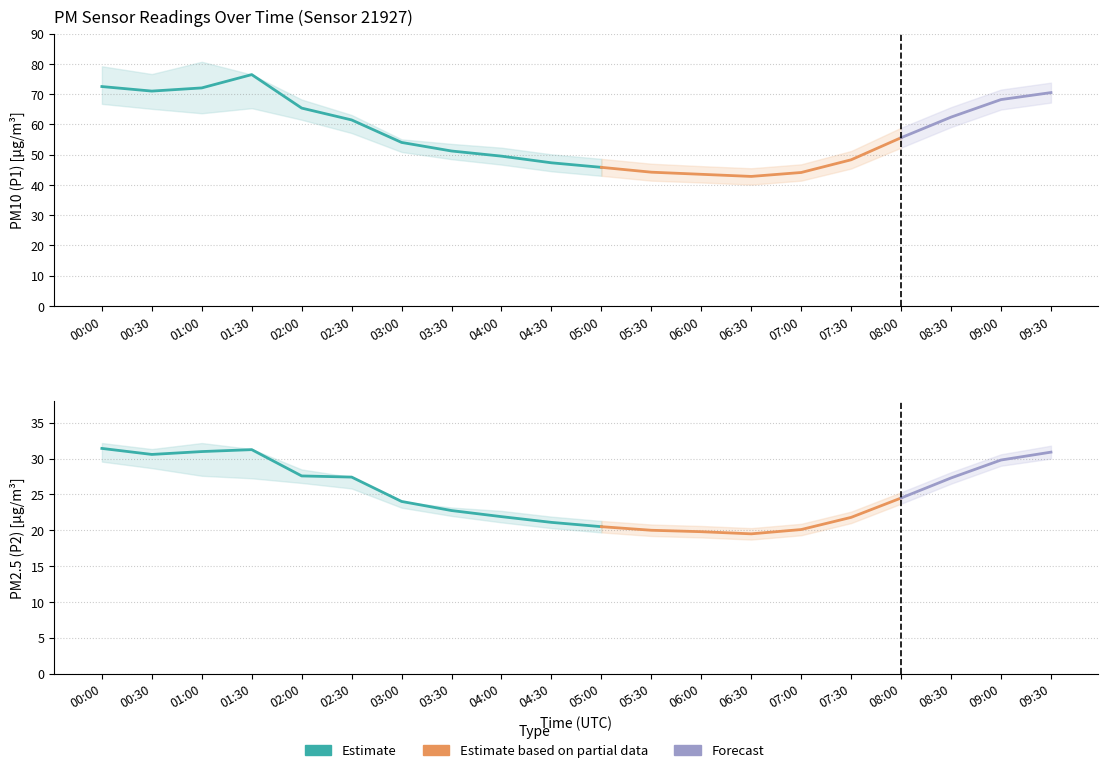

In P2, how many points are higher than both neighbors (excluding endpoints)?

1